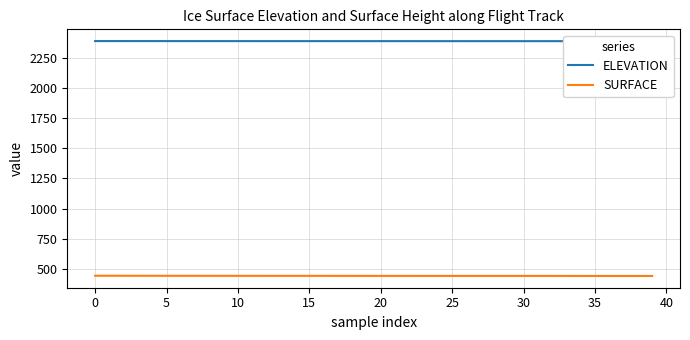

What is the difference between the highest and lowest values at 29?

1950.1